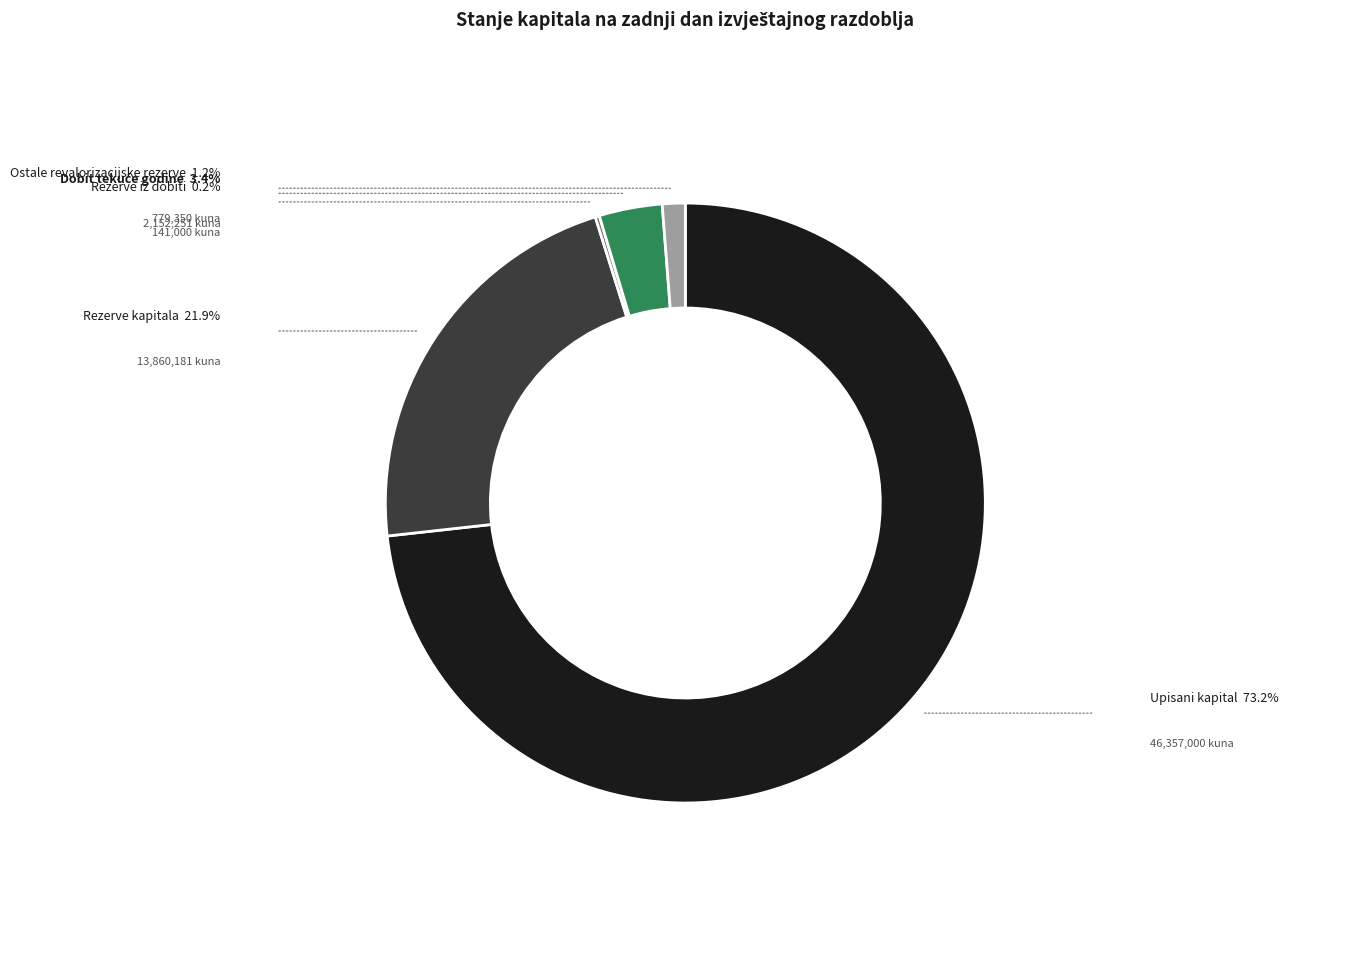

What is the largest slice in the pie chart?

Upisani kapital